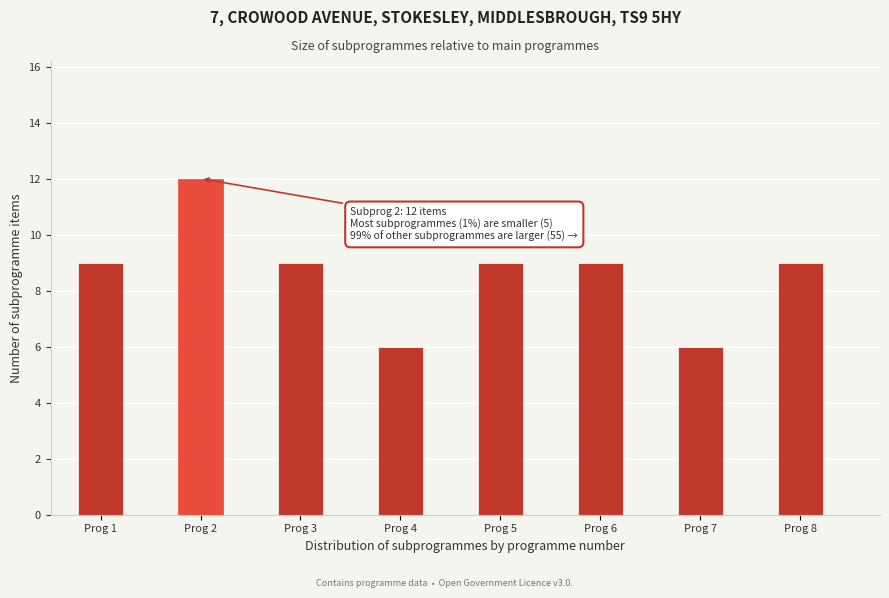

Reading left to right, what are all the values shown in this chart?

9	12	9	6	9	9	6	9